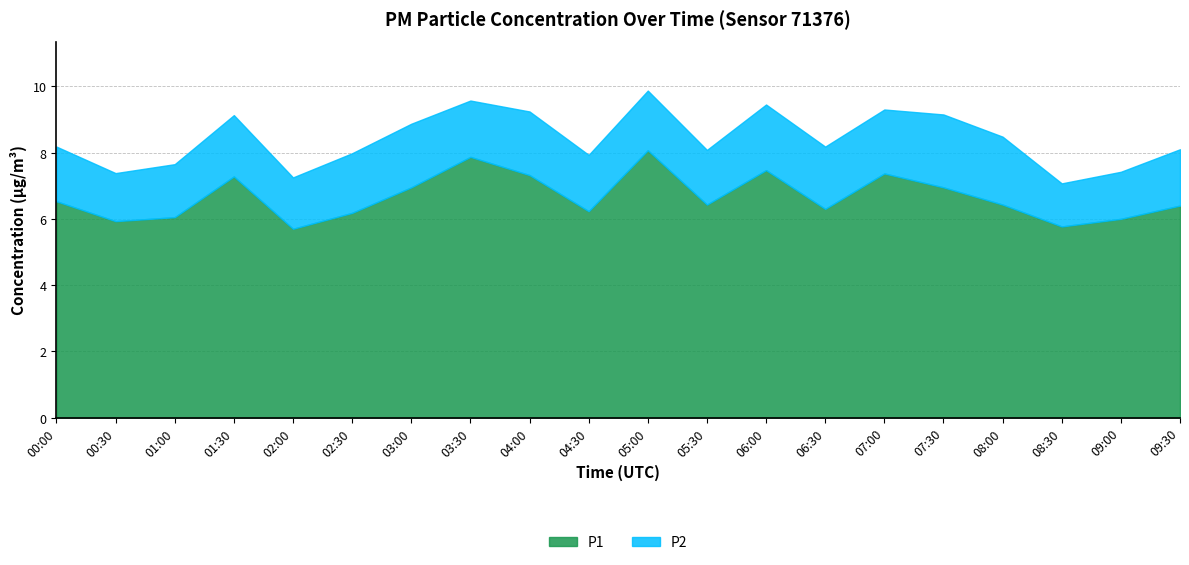

True or false: P1 and P2 cross at least once.

False